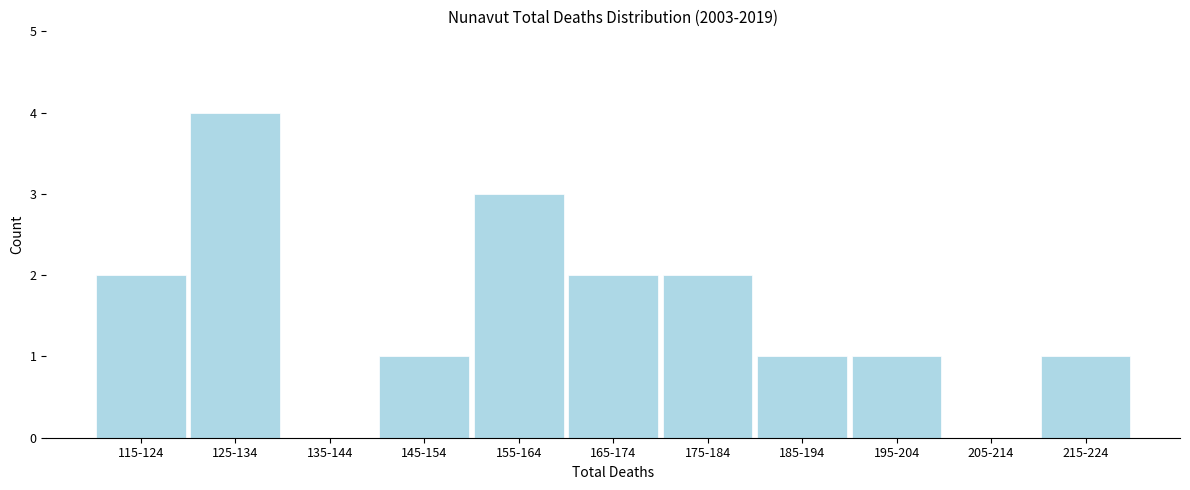

Reading left to right, what are all the values shown in this chart?

115-124=2	125-134=4	135-144=0	145-154=1	155-164=3	165-174=2	175-184=2	185-194=1	195-204=1	205-214=0	215-224=1